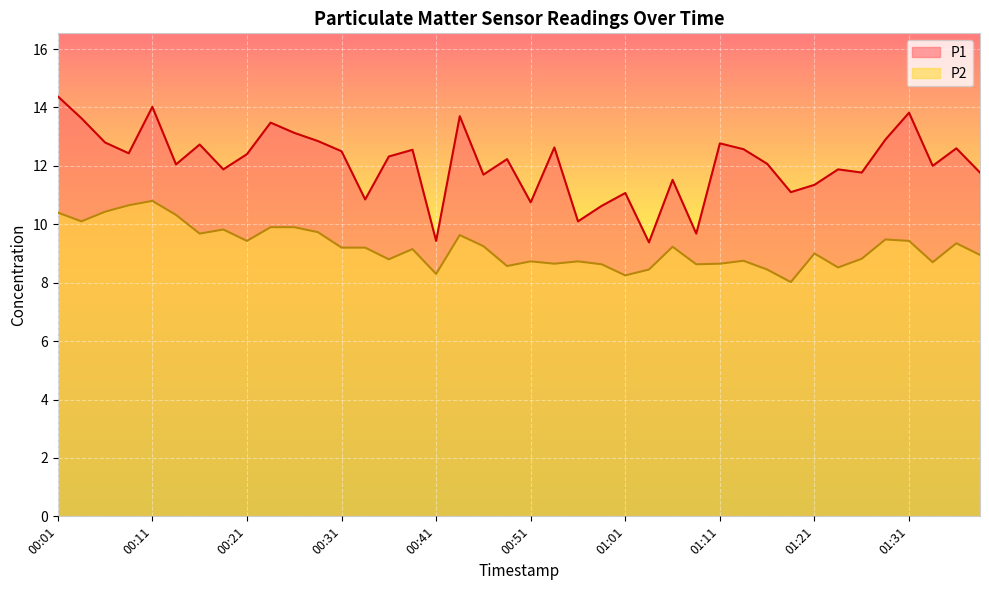

How many data points does each series have?

40